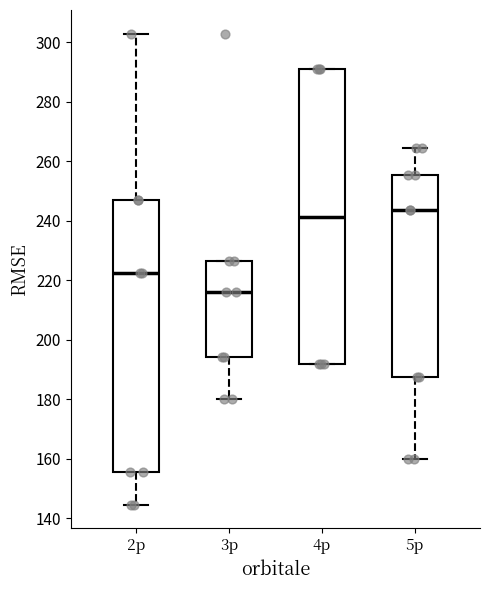

Comparing the boxes themselves (not the whiskers), which one is the tallest?

4p